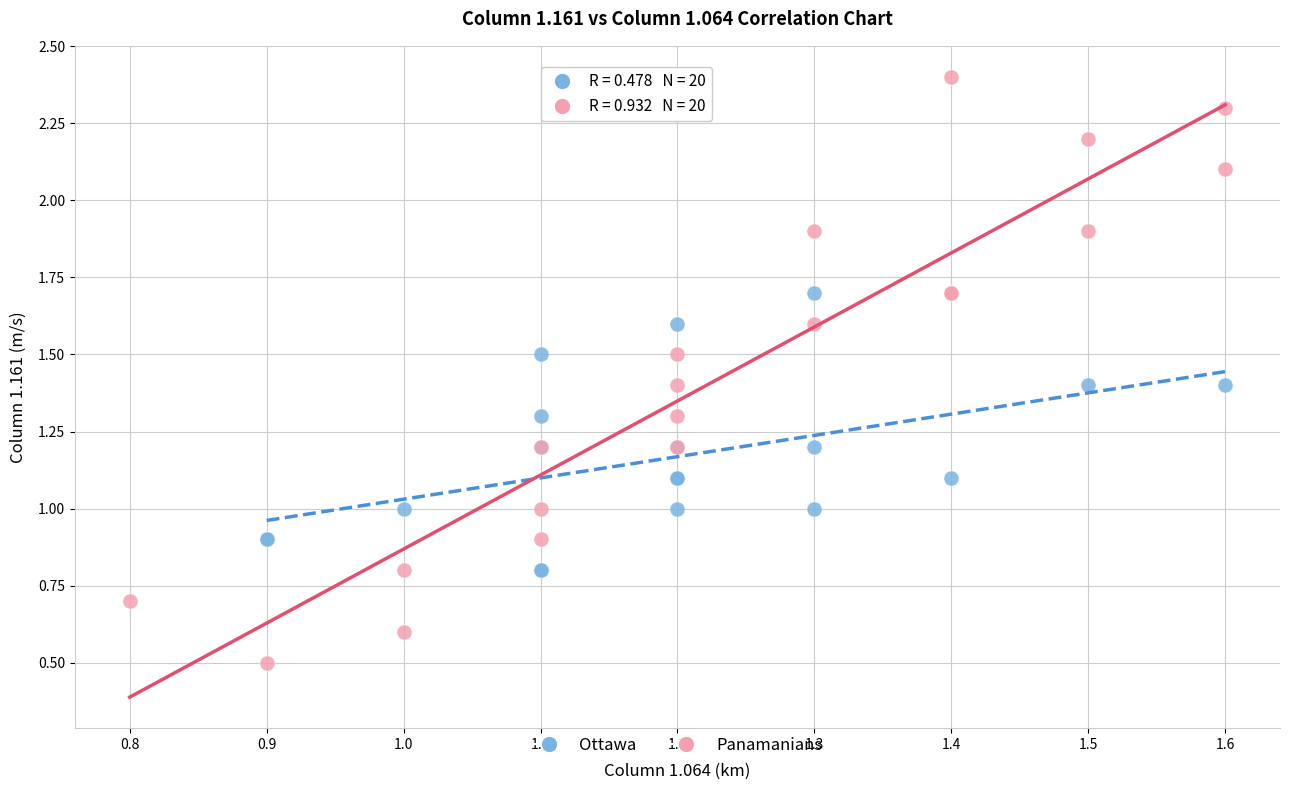

Which series reaches the minimum Y coordinate?

Panamanians